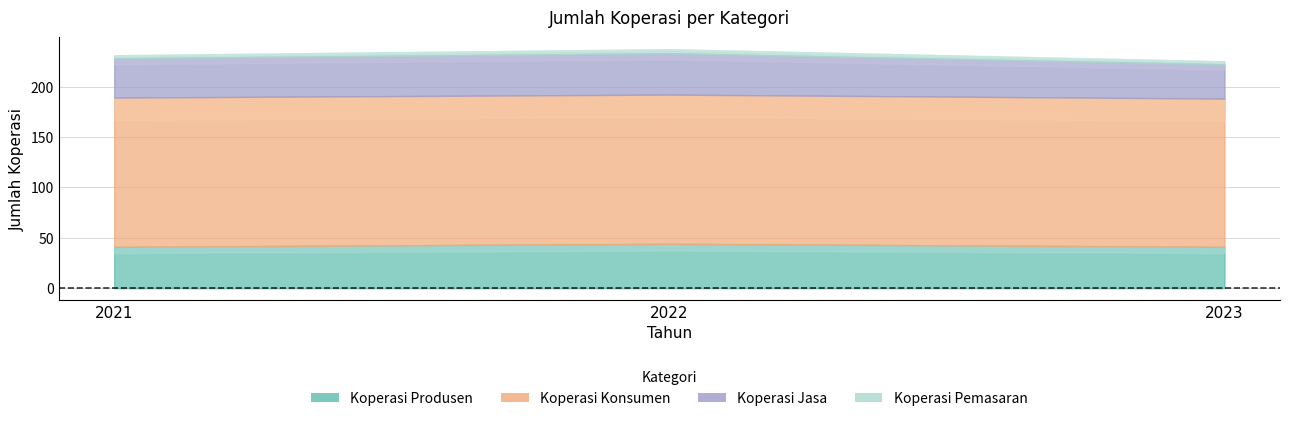

How many Koperasi Produsen values are between 41 and 44?

3